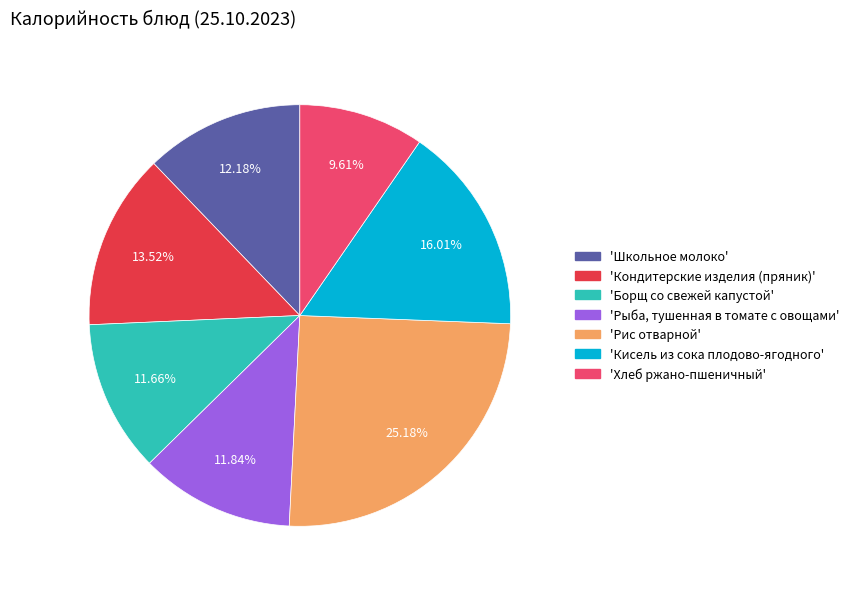

To the nearest percent, what is the difference between the largest and smallest slice percentages?

16%